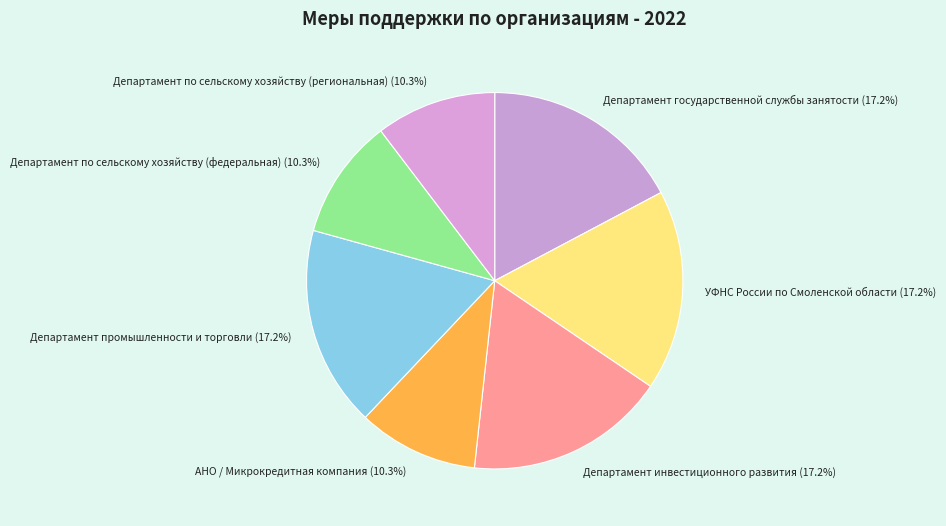

To the nearest percent, what is the difference between the Департамент по сельскому хозяйству (региональная) and УФНС России по Смоленской области slice percentages?

7%